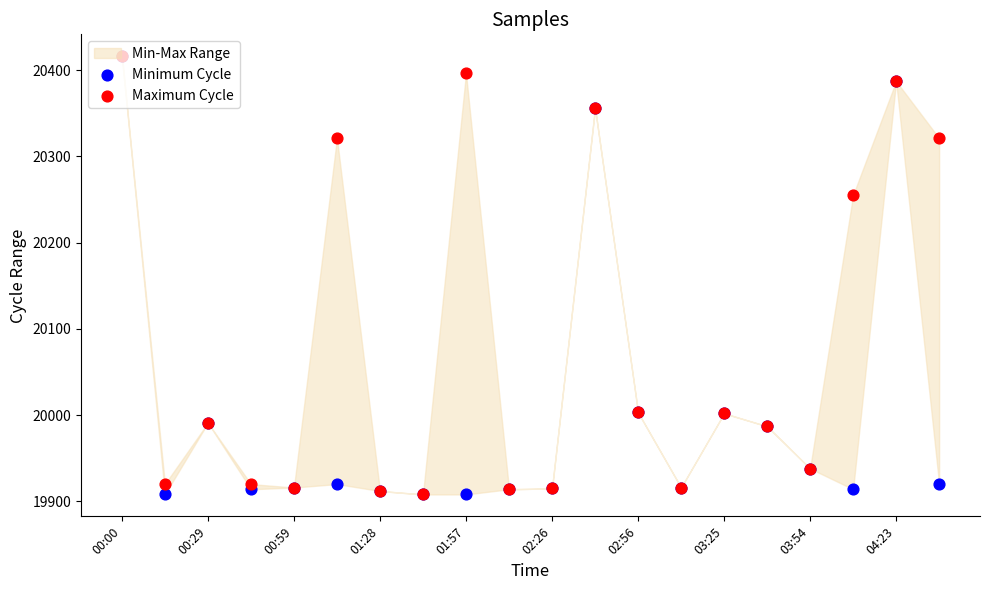

Which series has the largest total across all categories?

Maximum Cycle